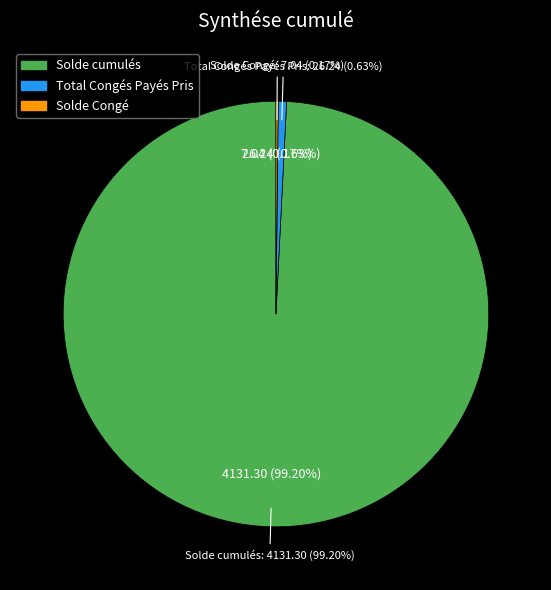

Approximately how many times larger is the value at Total Congés Payés Pris compared to Solde Congé?

3.7